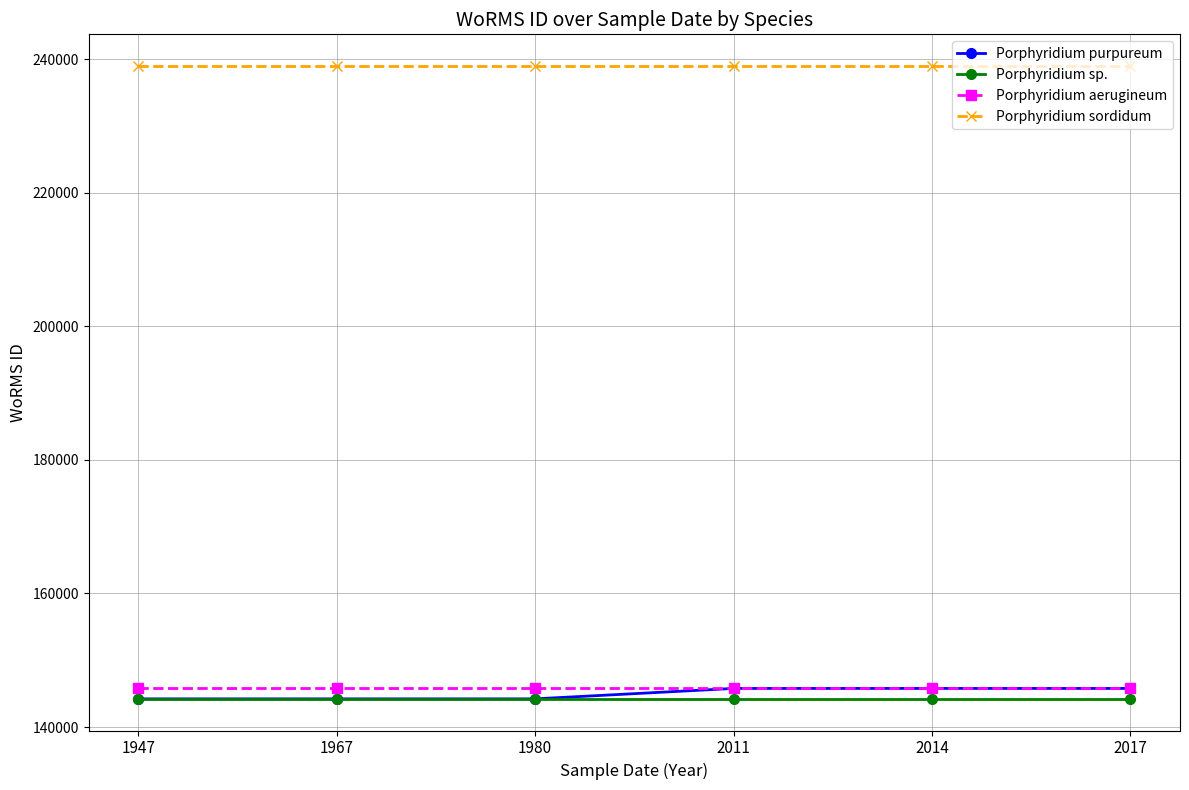

What is the sum of all Porphyridium purpureum values?

870045